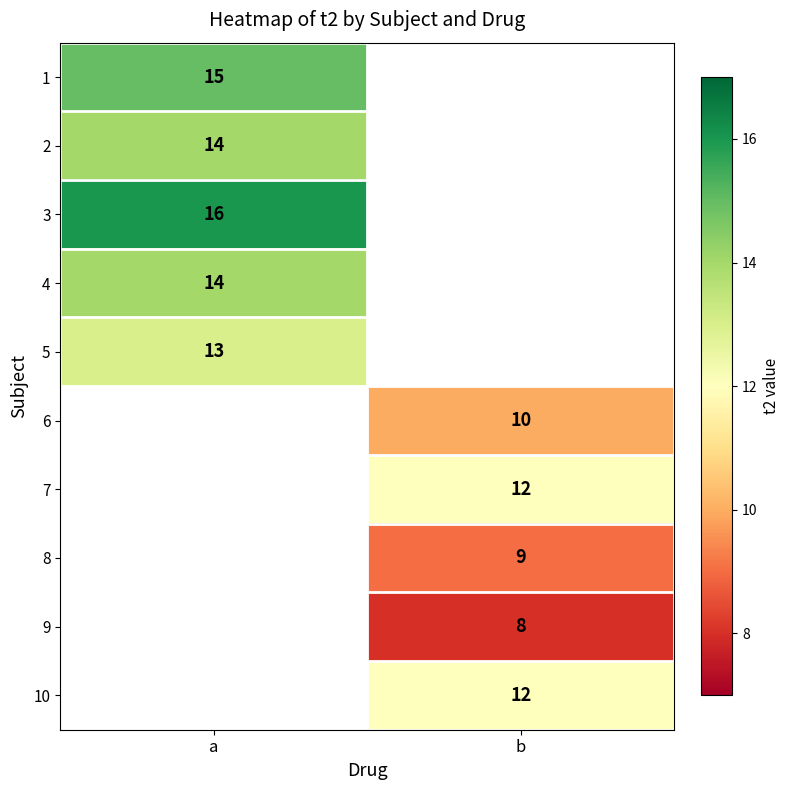

How many distinct data groups are displayed?

10